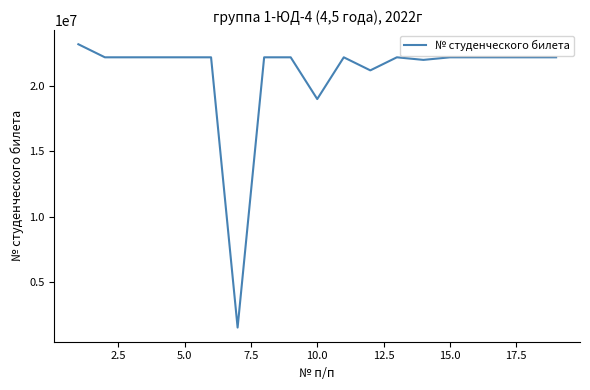

What is the difference between the maximum and minimum values?

21698123